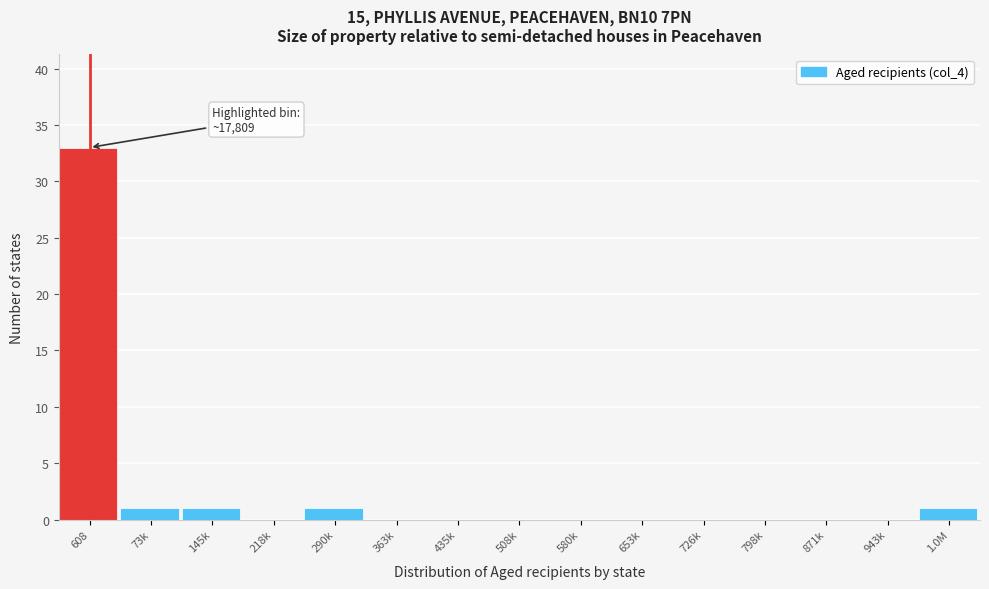

Reading right to left, transcribe all the data shown in this chart.

1.0M=1	943k=0	871k=0	798k=0	726k=0	653k=0	580k=0	508k=0	435k=0	363k=0	290k=1	218k=0	145k=1	73k=1	608=33